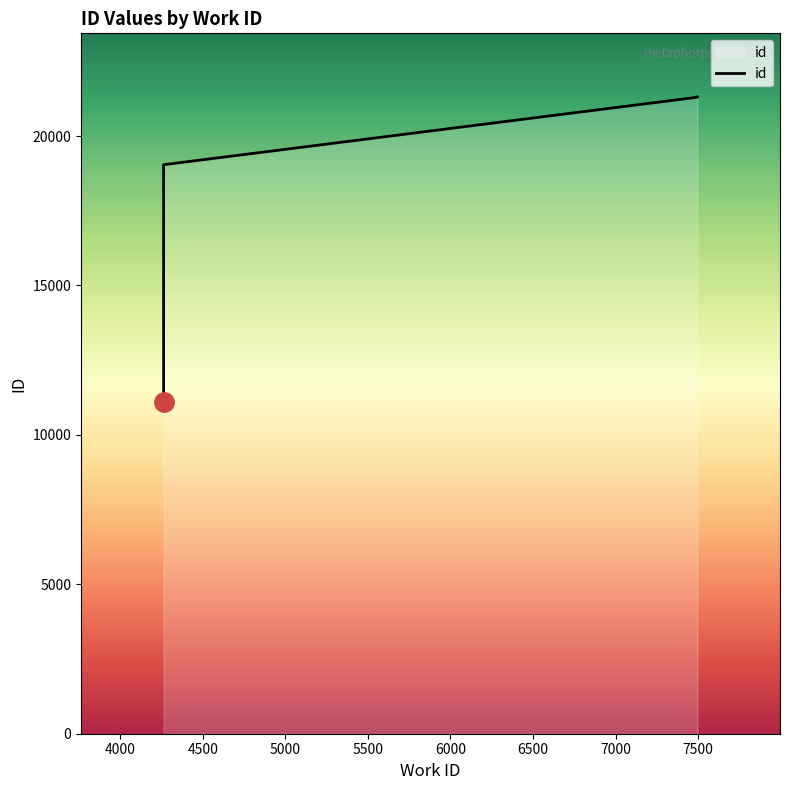

The chart shows a value of 3472 at 3500. True or false?

False